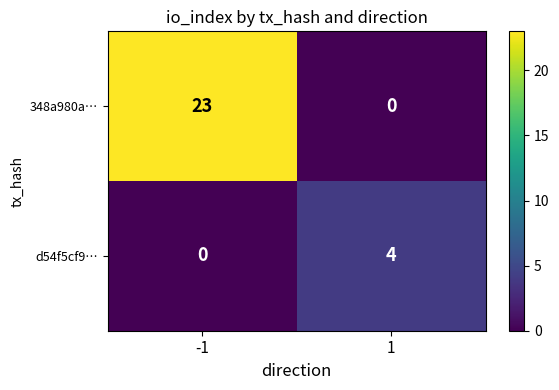

The value of 348a980a… at 1 is 9. True or false?

False